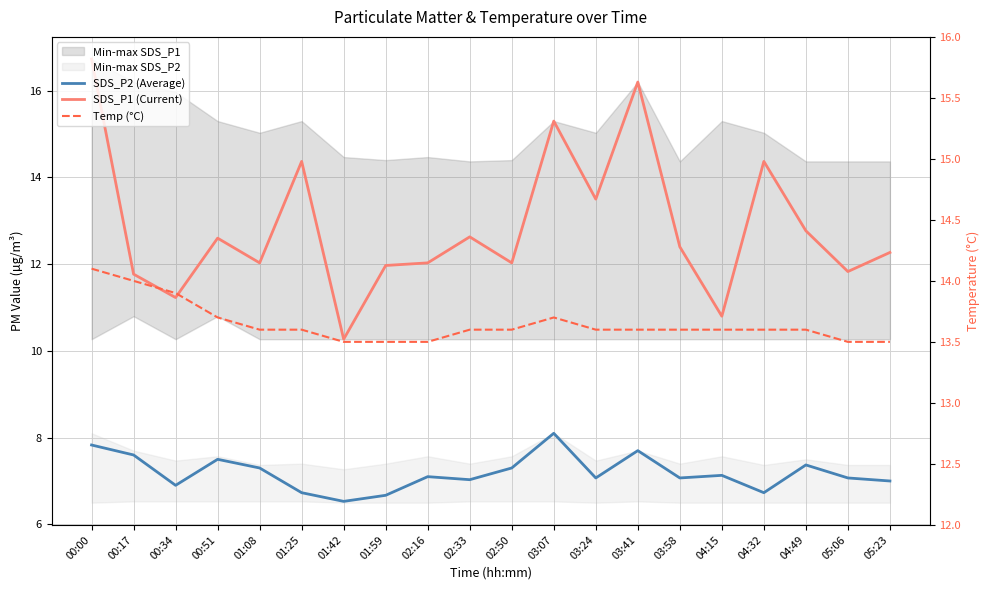

What is the sum of all SDS_P1 (Current) values?

257.1